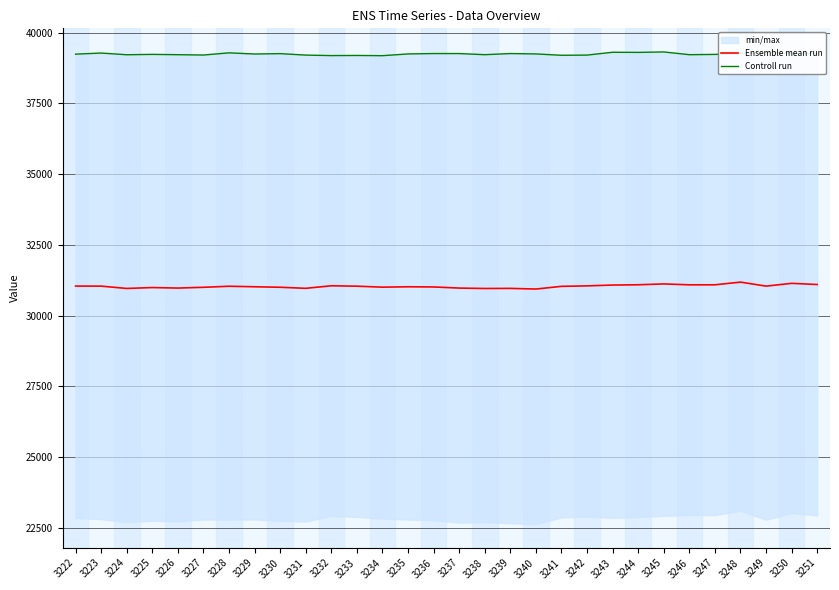

Rank the series at 3245 from highest to lowest value.

Controll run, Ensemble mean run